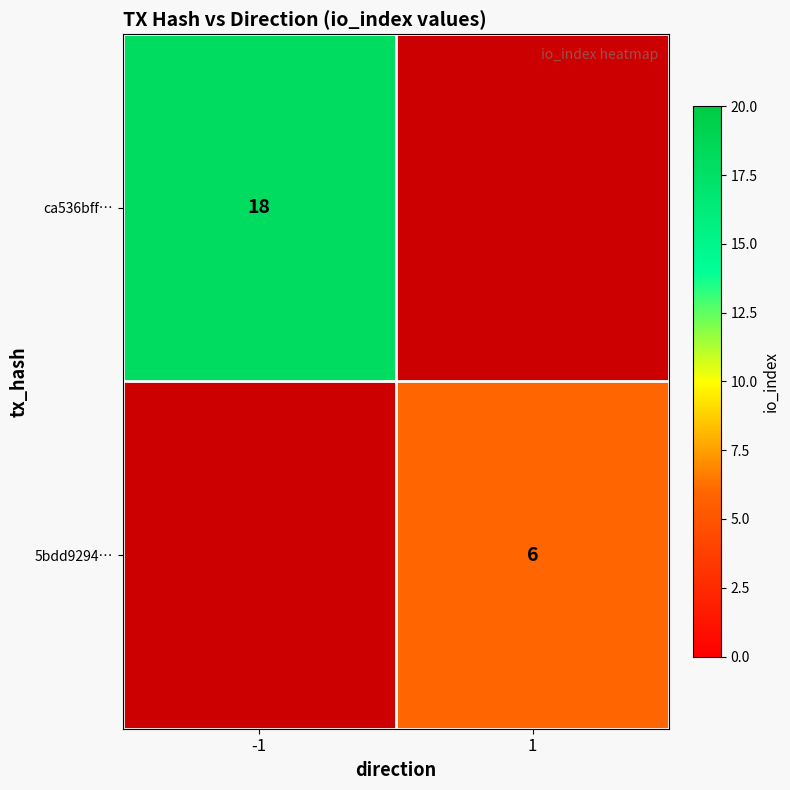

The 5bdd9294… series shows 6 at 1. True or false?

True